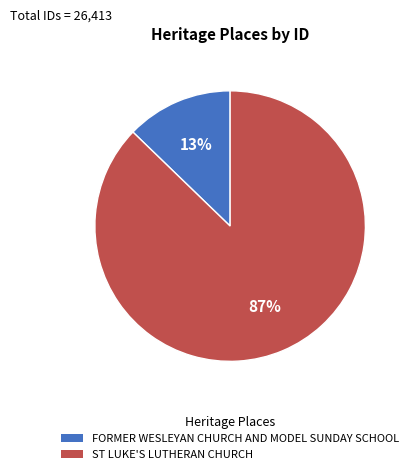

Count the number of slices in the pie.

2